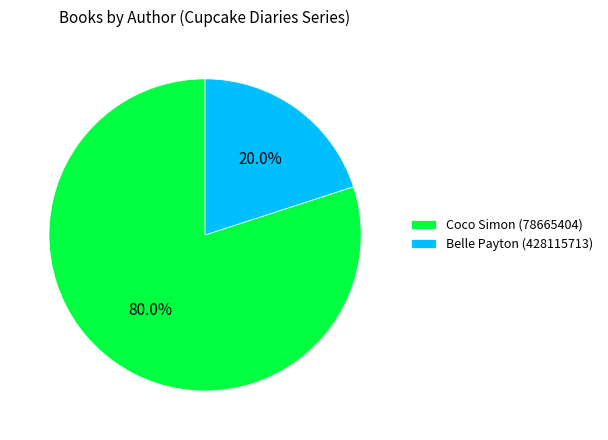

To the nearest percent, what is the difference between the Coco Simon (78665404) and Belle Payton (428115713) slice percentages?

60%